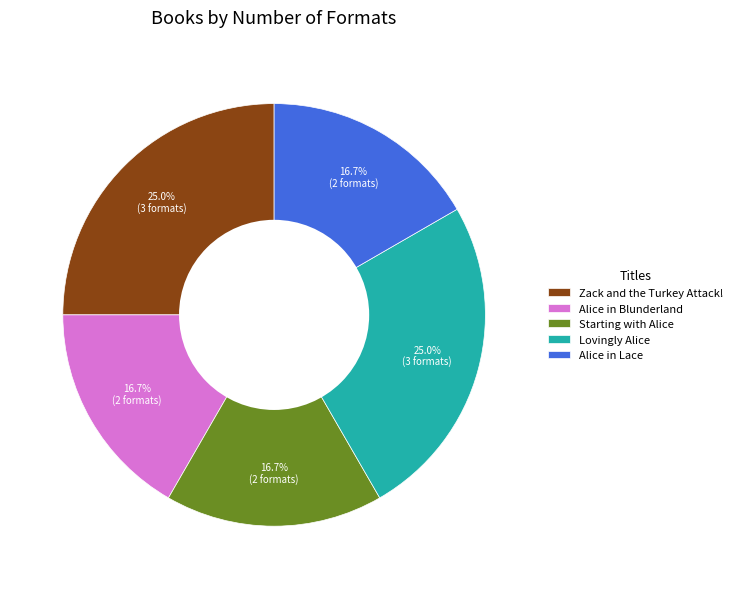

How many segments does this pie chart have?

5